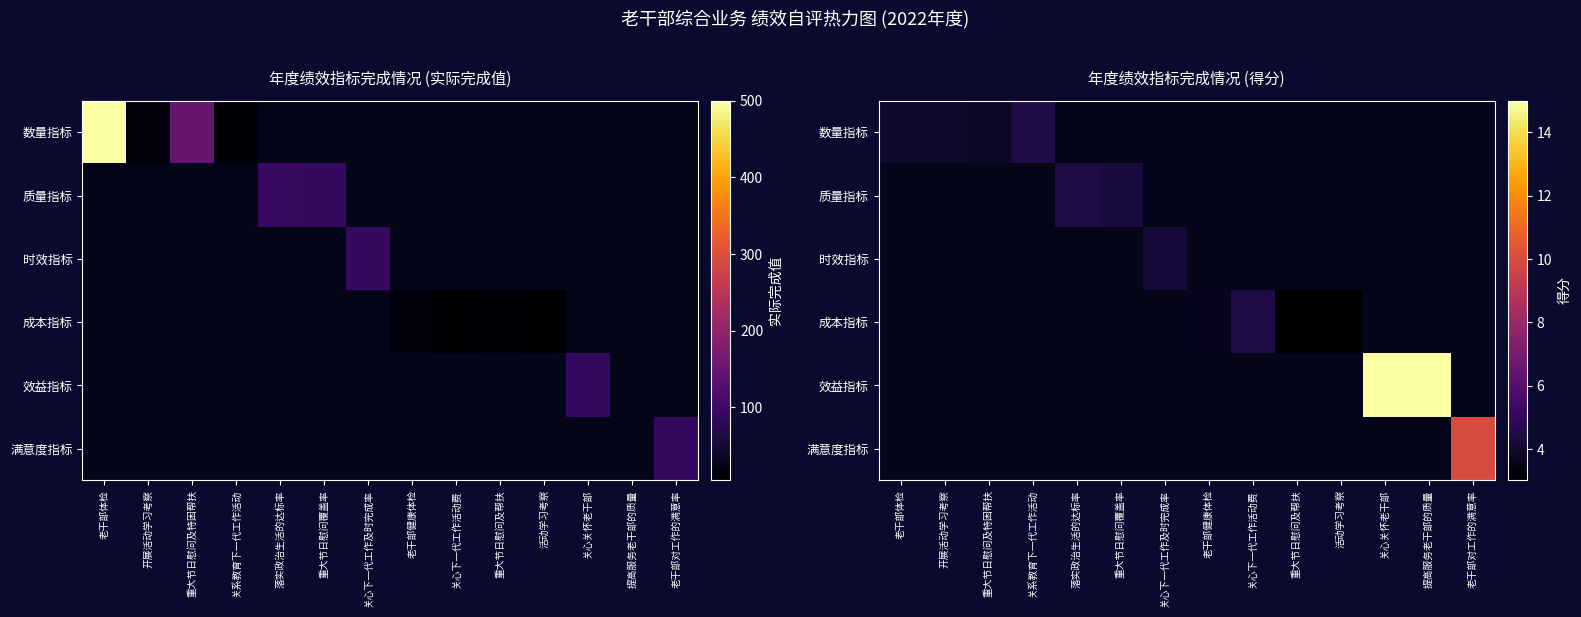

True or false: 时效指标 has a value of -2.2 at 关心下一代工作活动费.

False